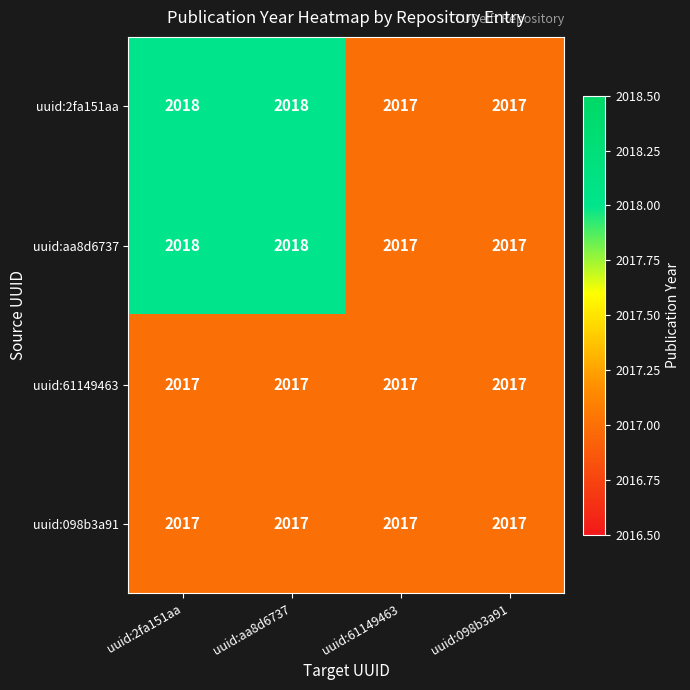

What is the total value across all series at uuid:61149463?

8068